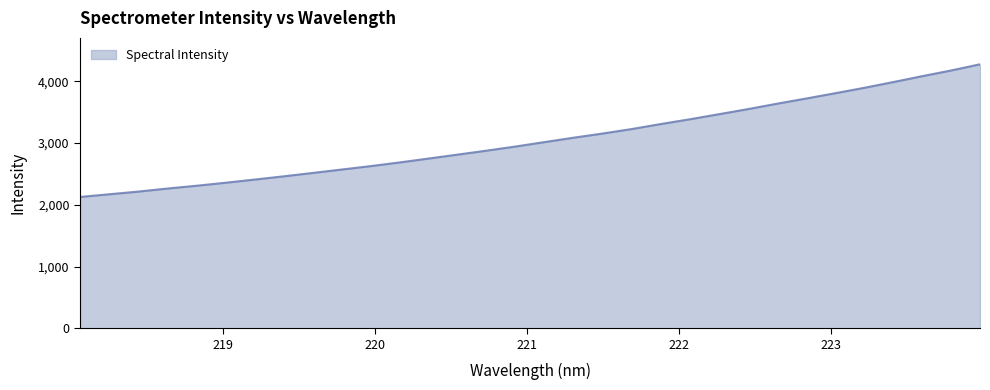

What is the maximum value shown in the chart?

4276.5